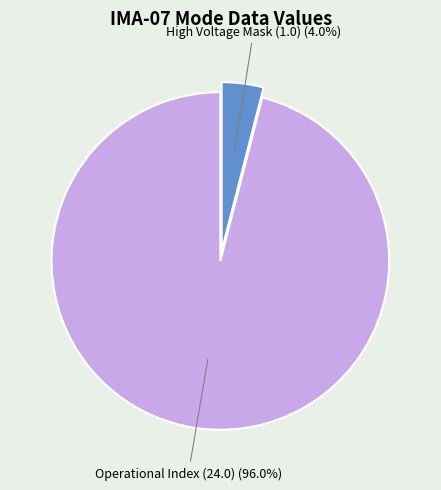

Is there a majority slice in this chart?

Yes